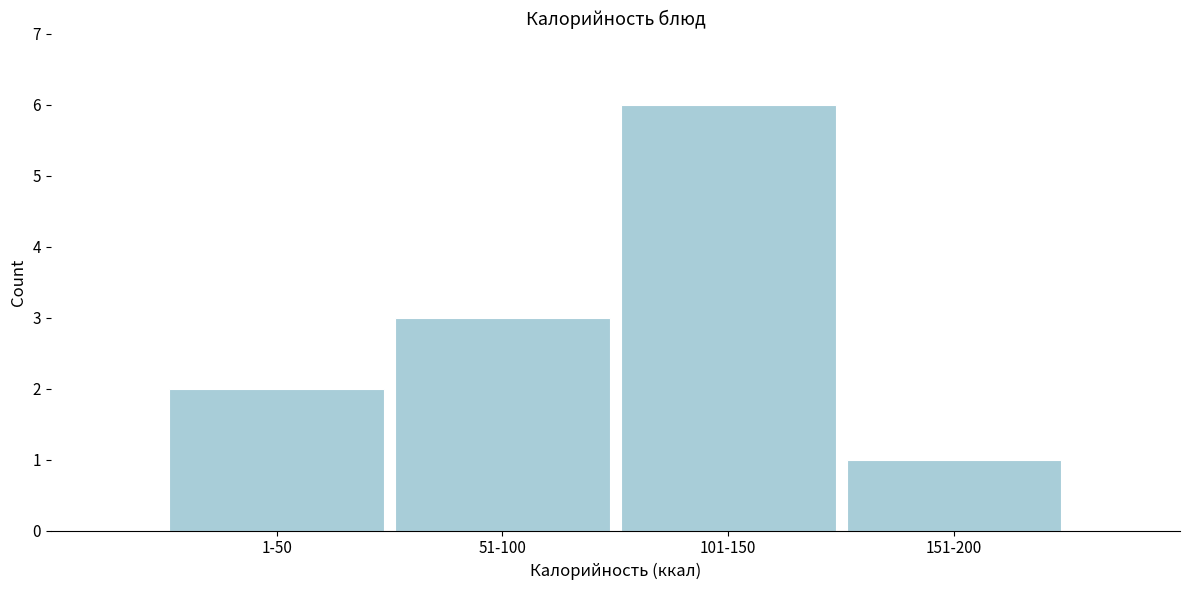

Reading left to right, extract all data points from this chart.

1-50=2	51-100=3	101-150=6	151-200=1